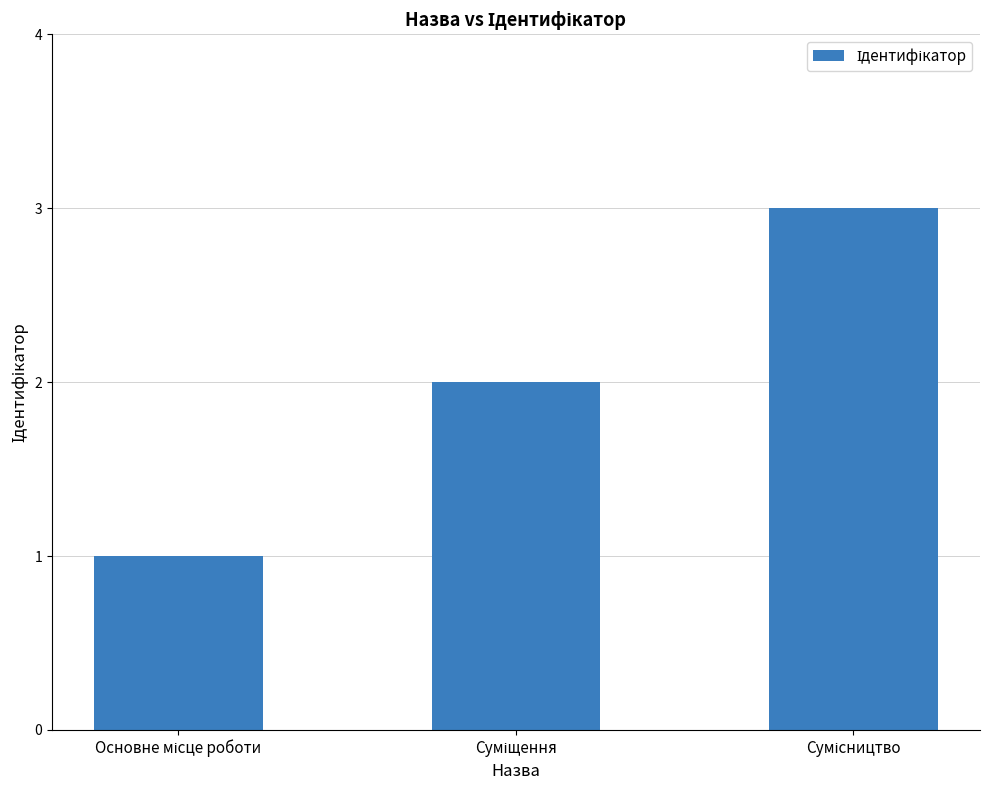

How many values are between 1 and 3?

3